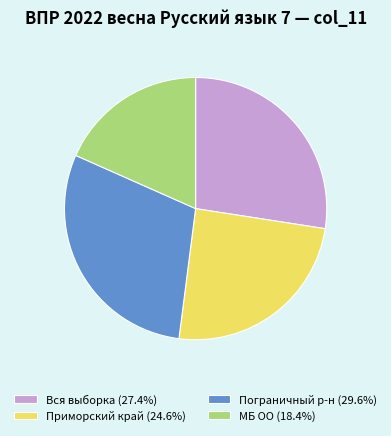

Do Пограничный р-н (29.6%) and Вся выборка (27.4%) together represent more than half of the pie?

Yes